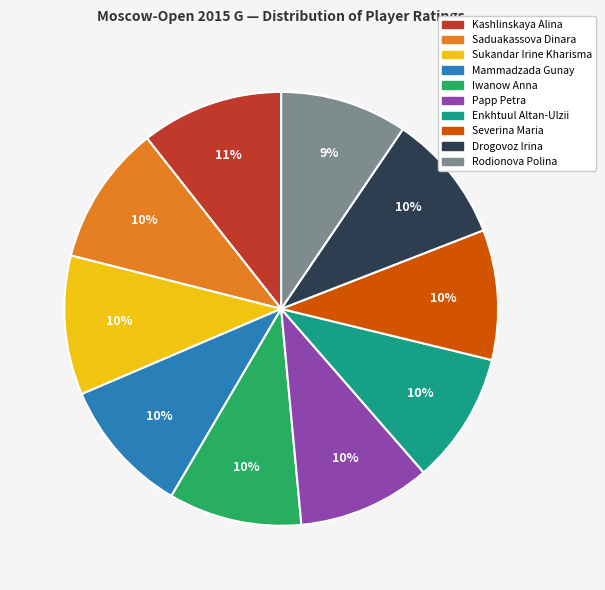

Do Kashlinskaya Alina and Saduakassova Dinara together represent more than half of the pie?

No